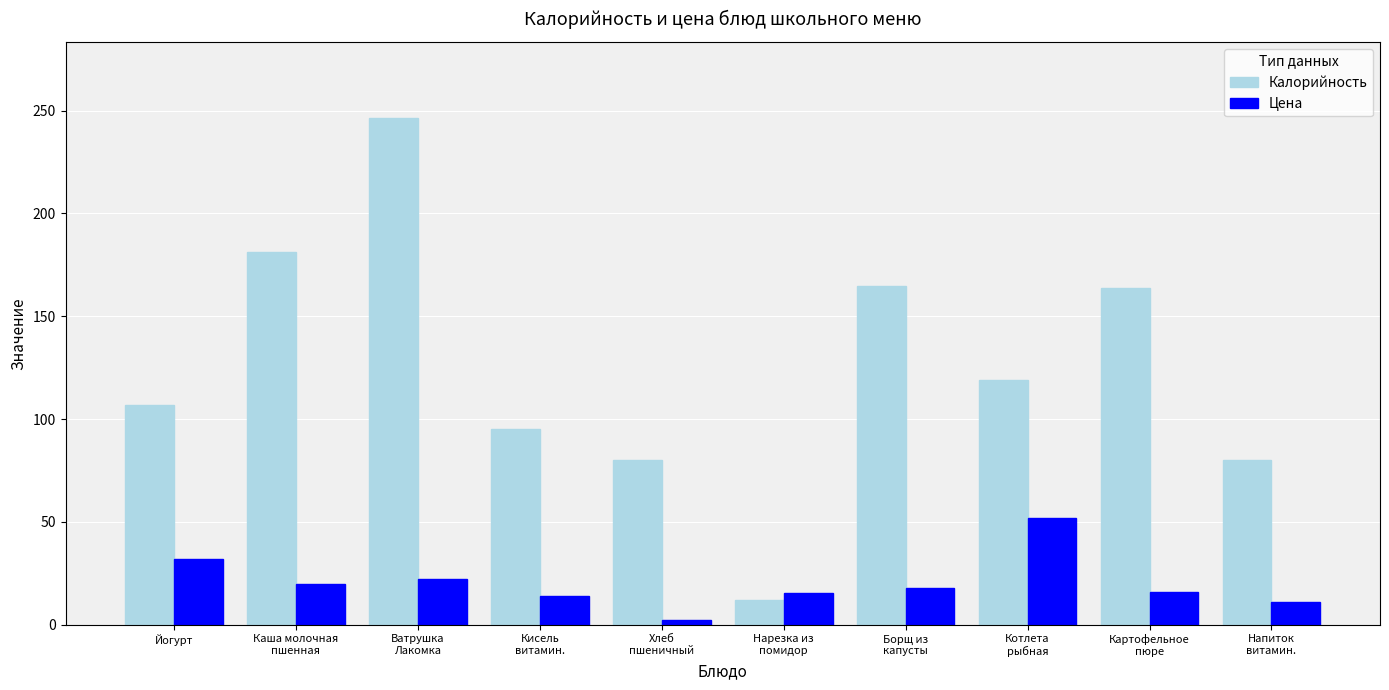

What is the lowest value of the Калорийность series?

12.0